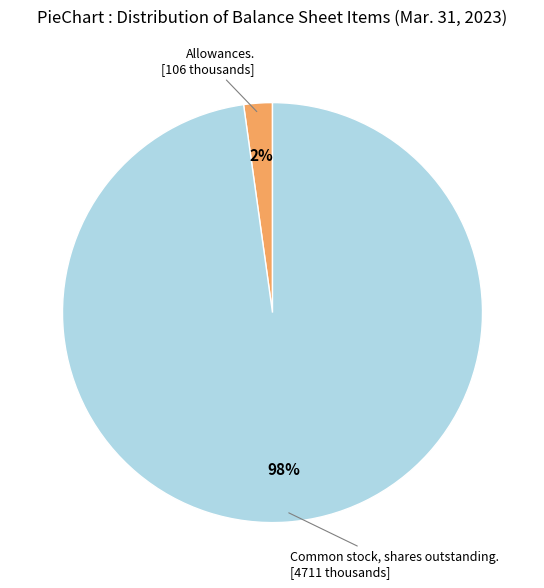

Count the number of slices in the pie.

2